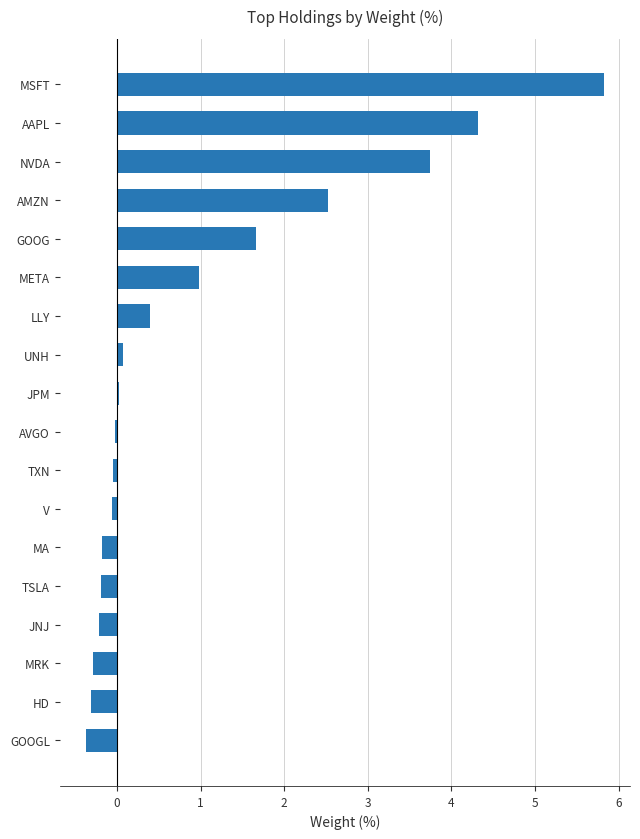

What is the approximate value at AMZN?

2.5